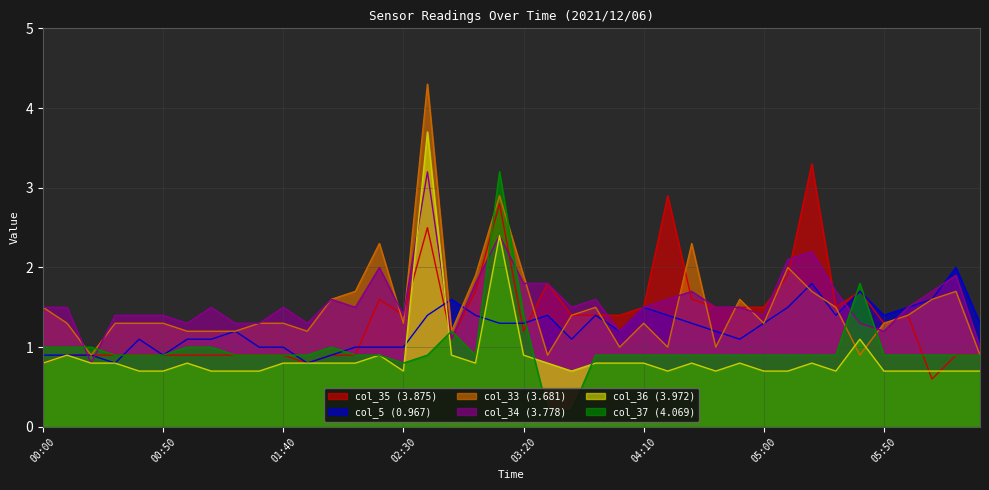

True or false: col_36 (3.972) and col_37 (4.069) cross at least once.

True